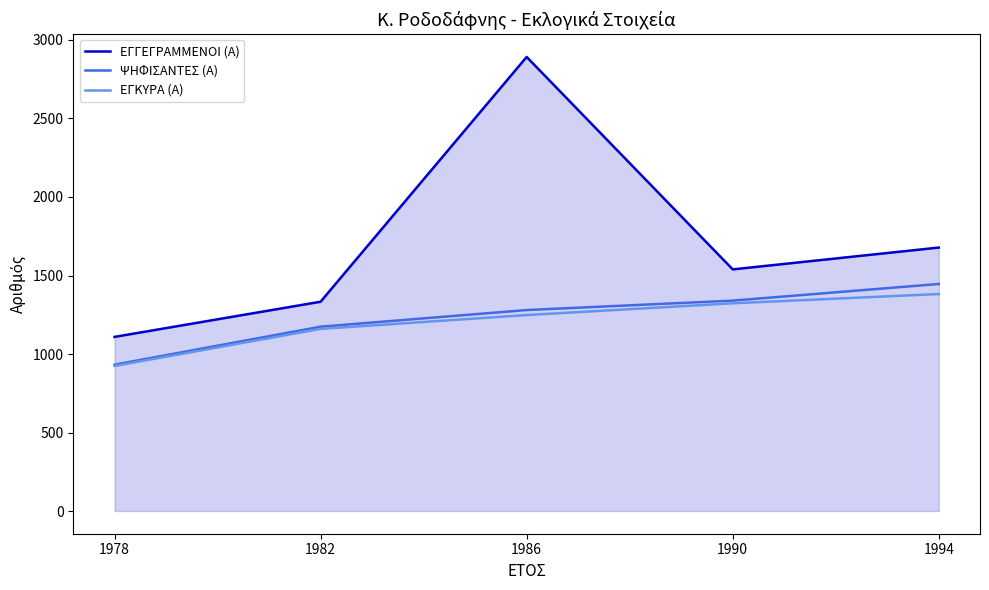

Count the number of data series in this chart.

3